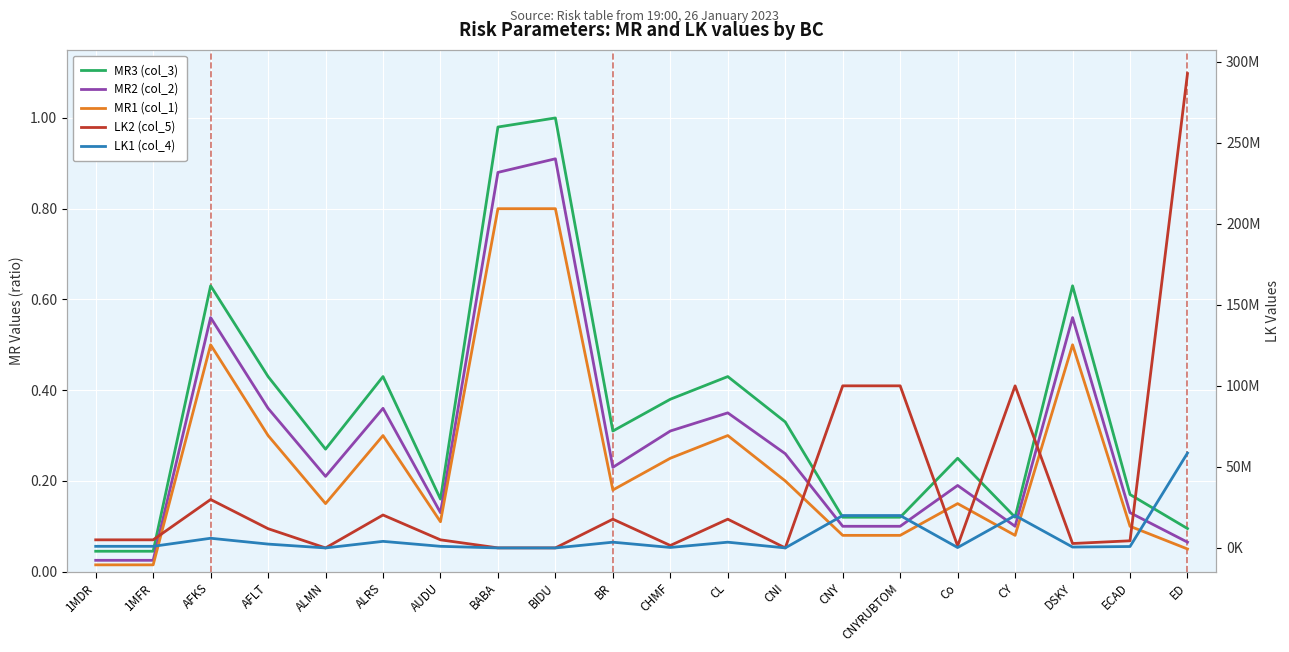

What is the difference between the MR2 (col_2) values at 1MFR and CNY?

0.1